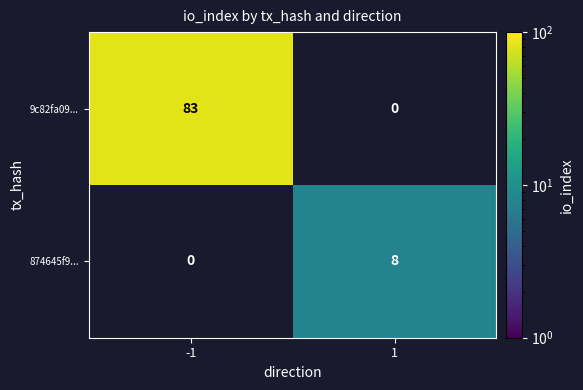

At how many categories does at least one series exceed 30?

1